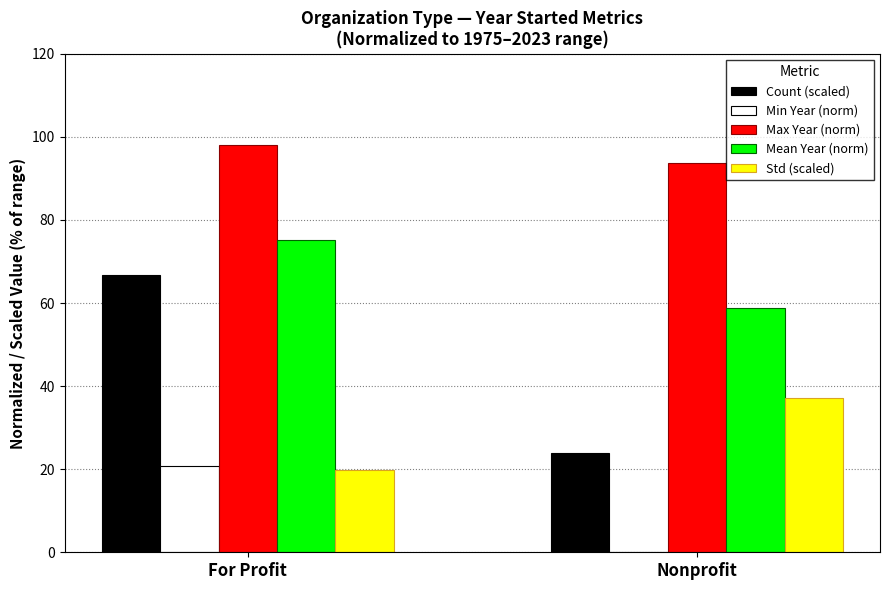

What is the average value of the Min Year (norm) series?

10.4